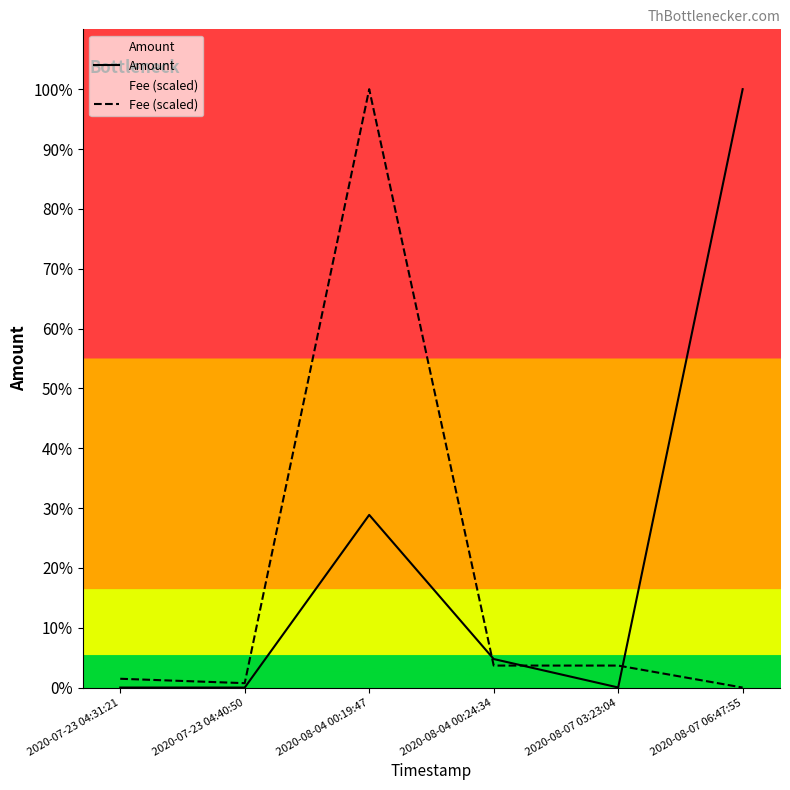

What is the label of the 6th point from the left?

2020-08-07 06:47:55